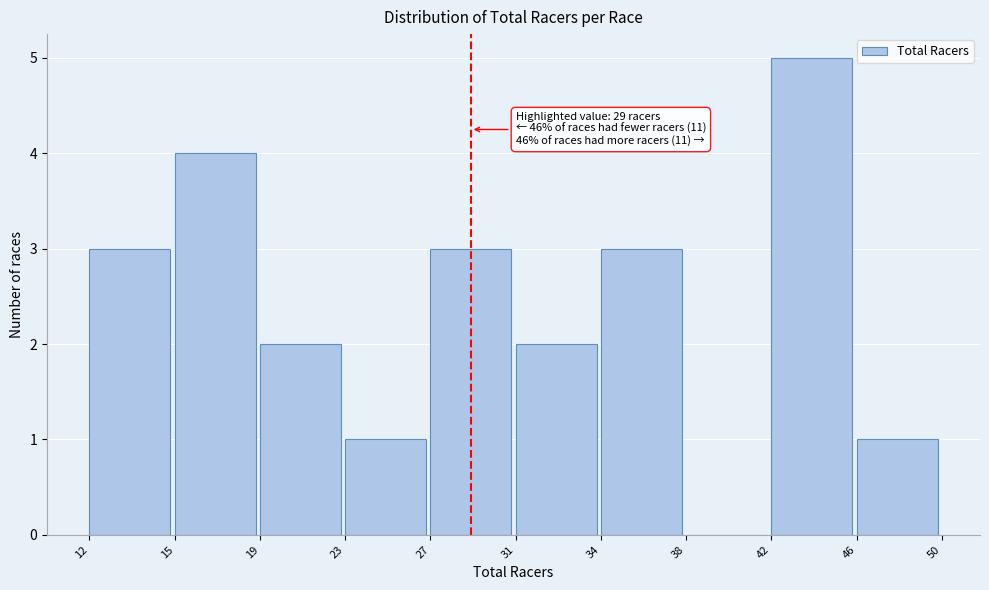

Reading left to right, what are all the values shown in this chart?

12=3	15=4	19=2	23=1	27=3	31=2	34=3	38=0	42=5	46=1